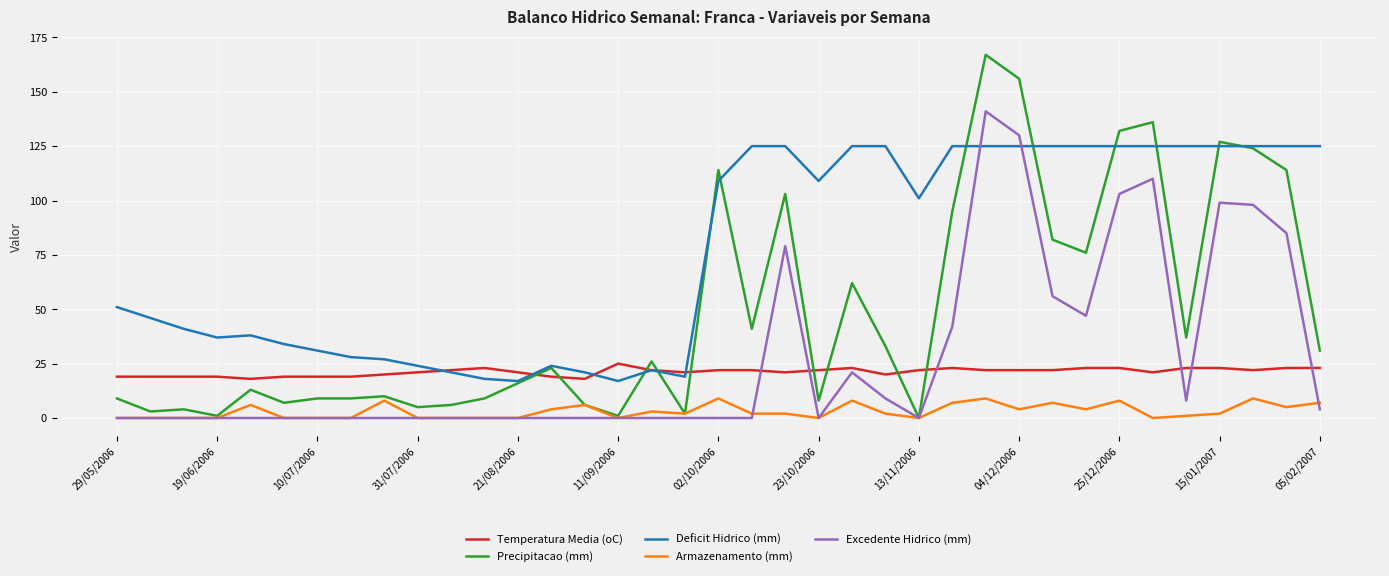

How many times do Excedente Hidrico (mm) and Deficit Hidrico (mm) cross each other?

2